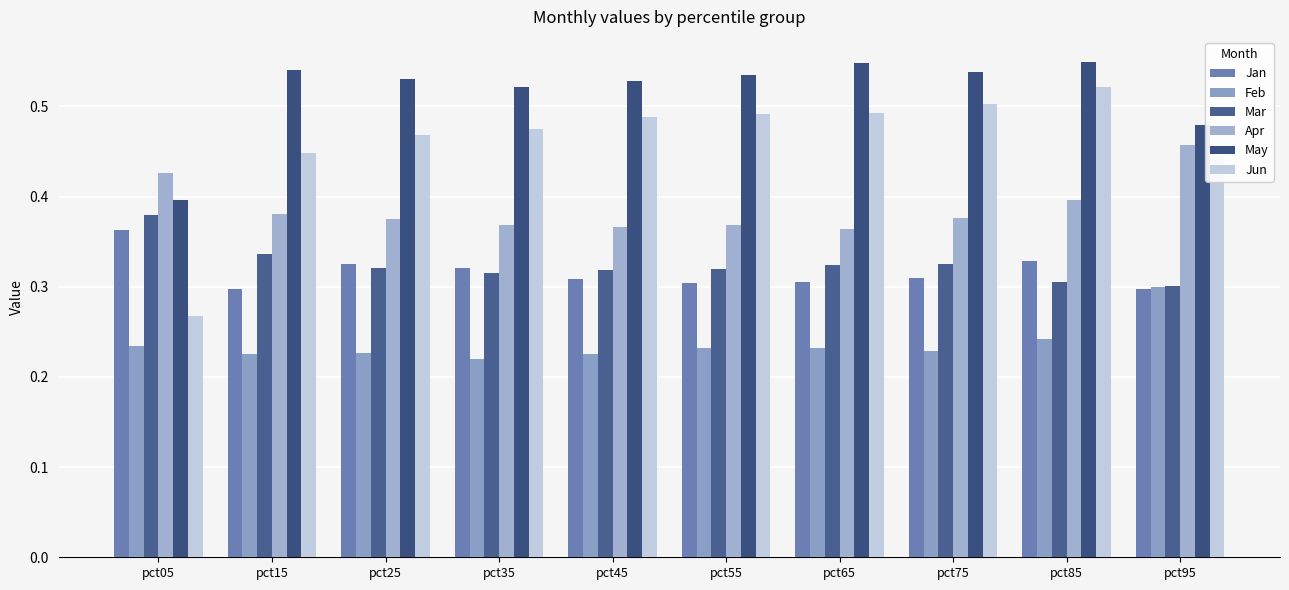

Between pct35 and pct95, which series saw the biggest shift?

Apr